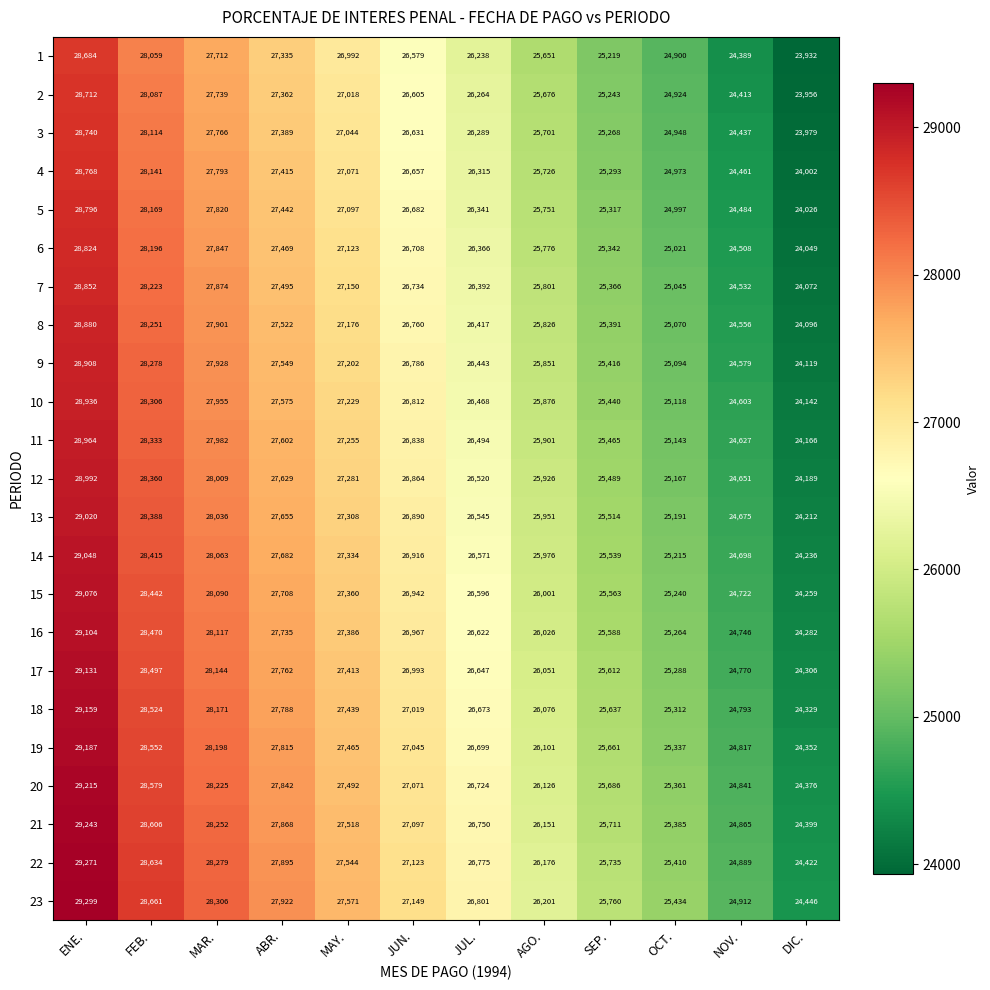

List the series in order of their peak value, lowest first.

1, 2, 3, 4, 5, 6, 7, 8, 9, 10, 11, 12, 13, 14, 15, 16, 17, 18, 19, 20, 21, 22, 23